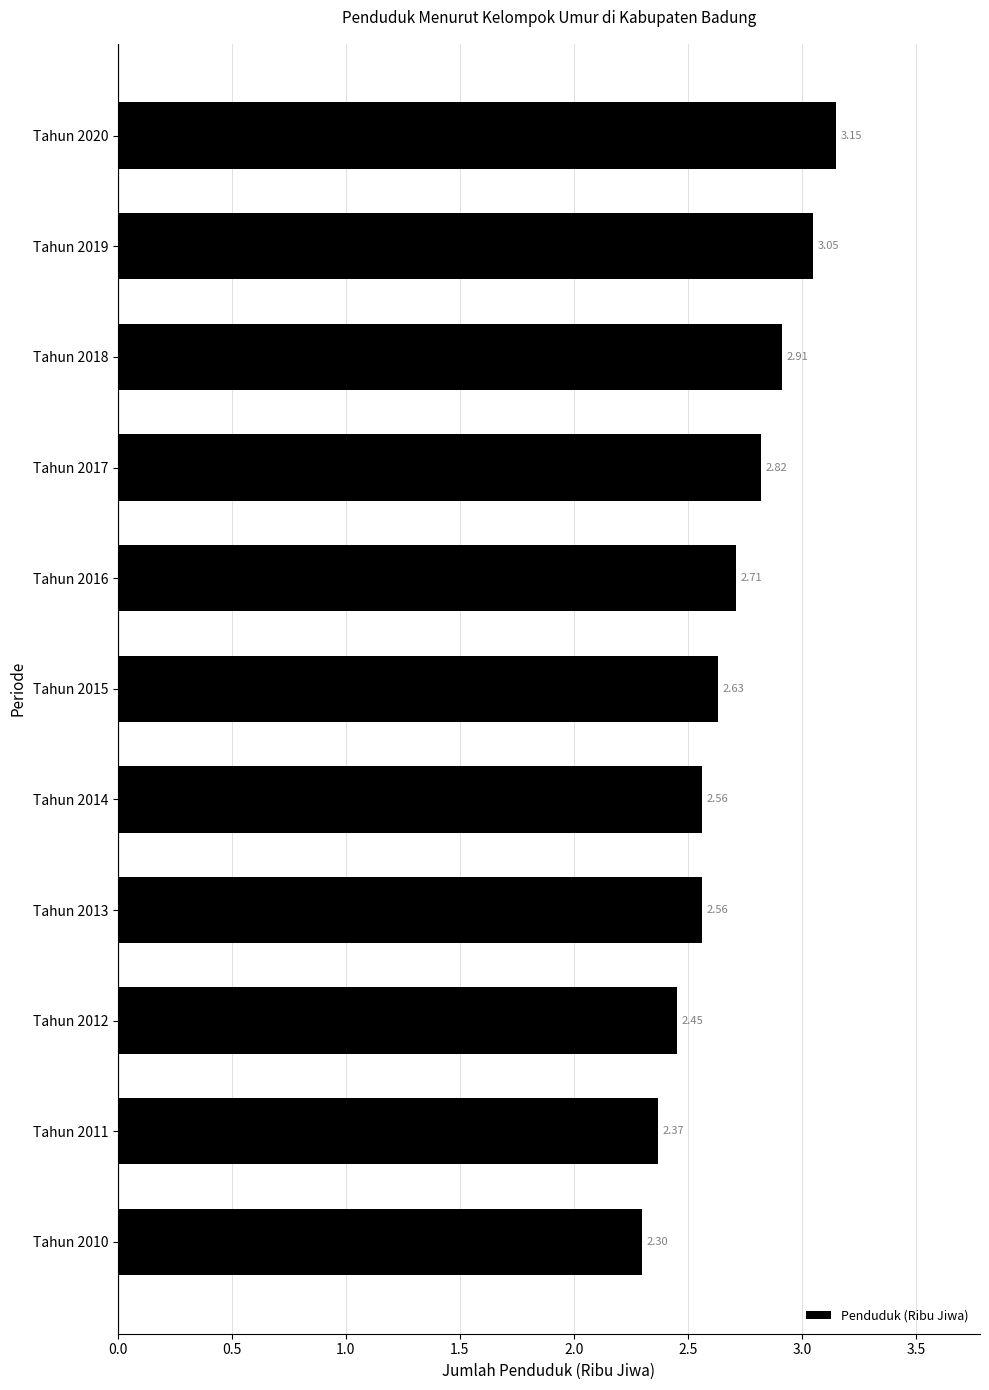

Which has a higher value, Tahun 2010 or Tahun 2019?

Tahun 2019